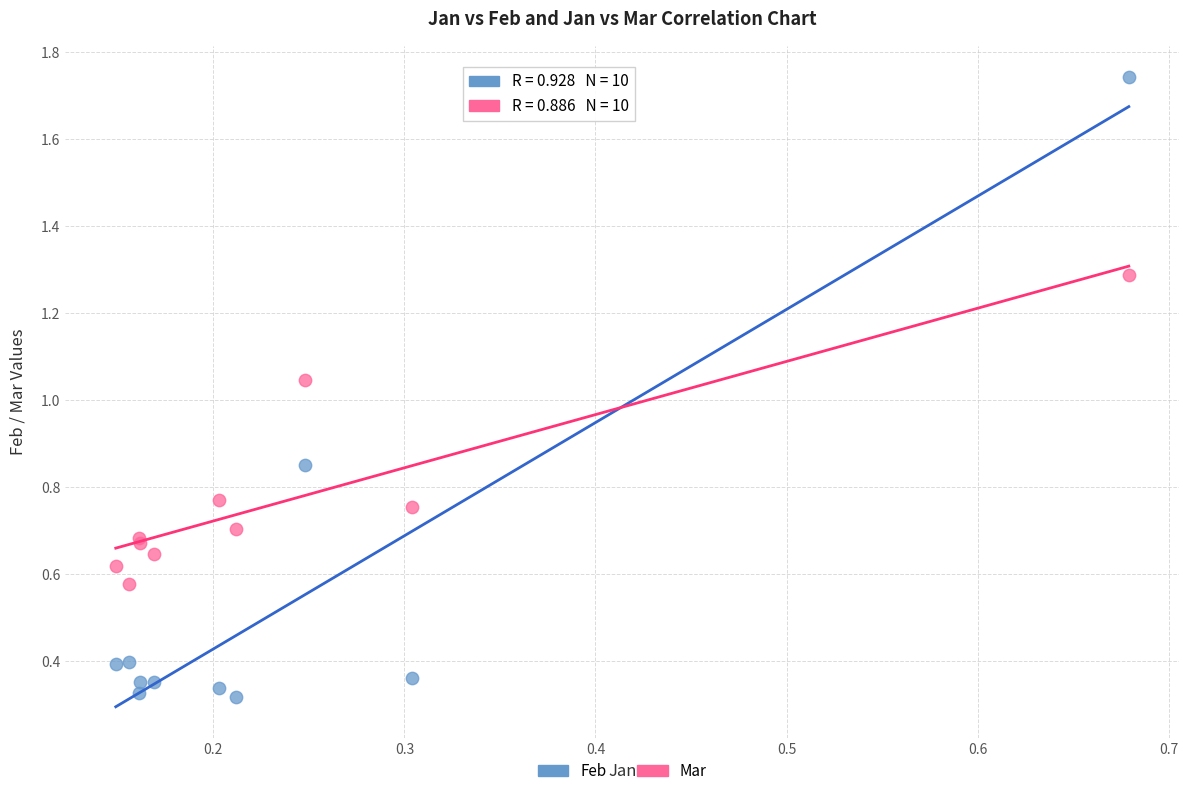

Which series reaches the minimum Y coordinate?

Feb